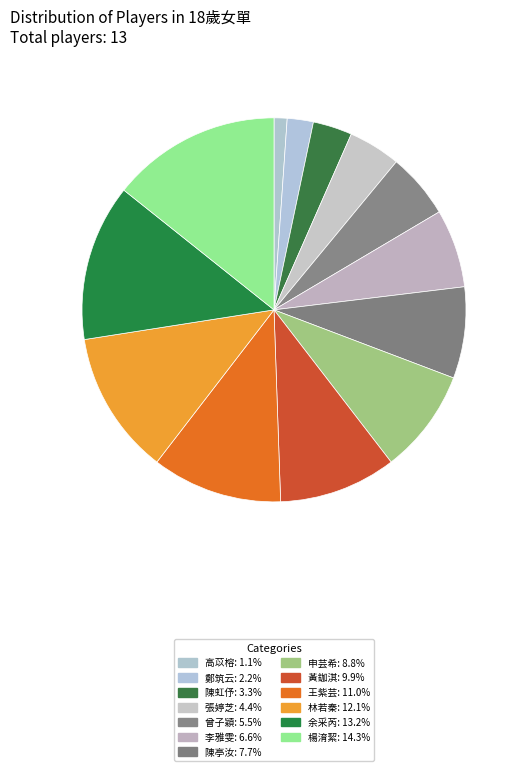

Rank the categories by value from highest to lowest.

楊淯絜, 余采芮, 林若秦, 王紫芸, 黃鉫淇, 申芸希, 陳亭汝, 李雅雯, 曾子穎, 張婷芝, 陳虹伃, 鄭筑云, 高苡榕